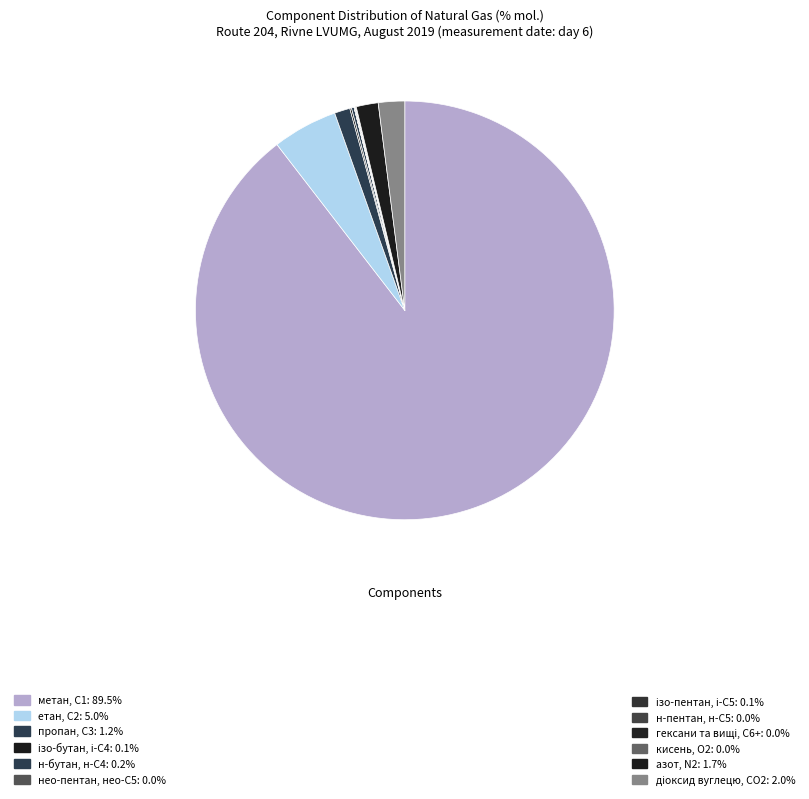

Is there any slice that represents more than half of the pie?

Yes